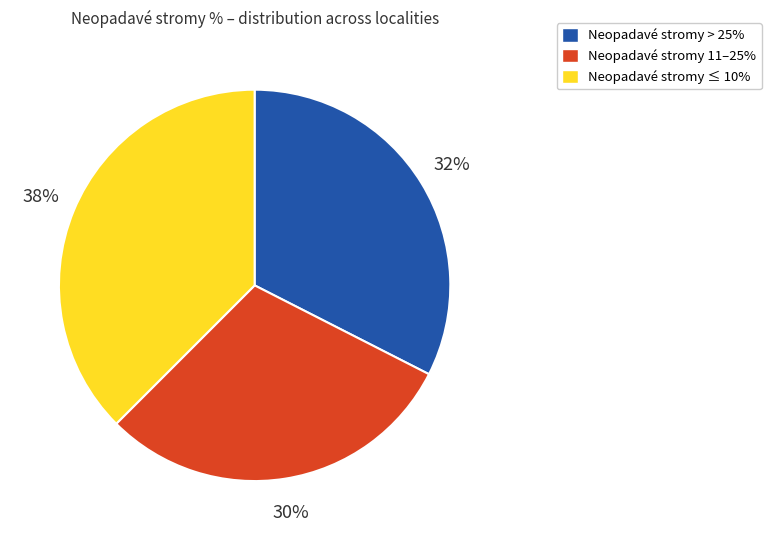

Is there any slice that represents more than half of the pie?

No